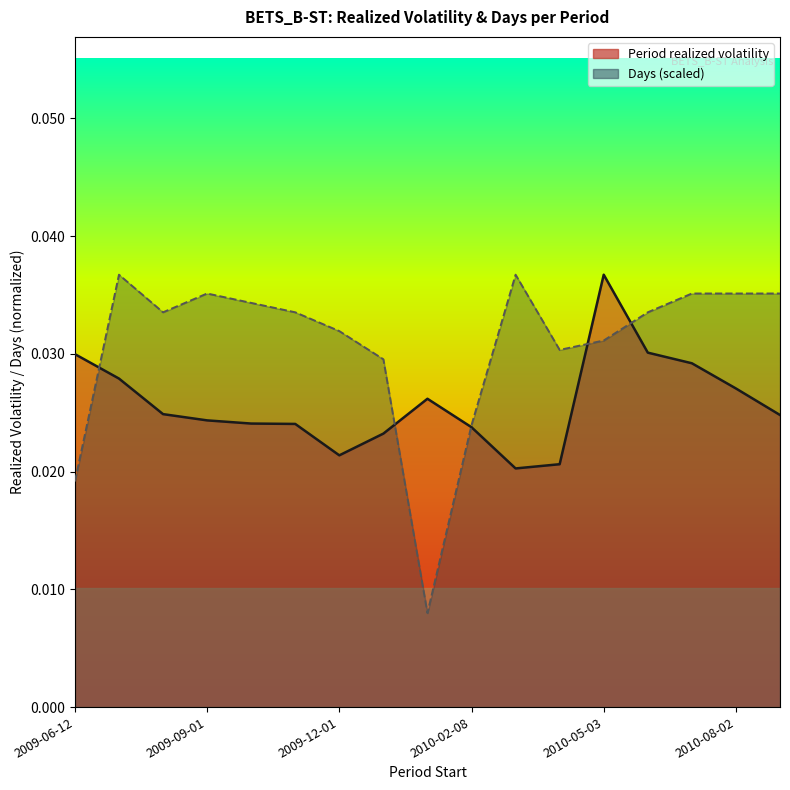

What is the total value across all series at 2009-09-01?

0.1